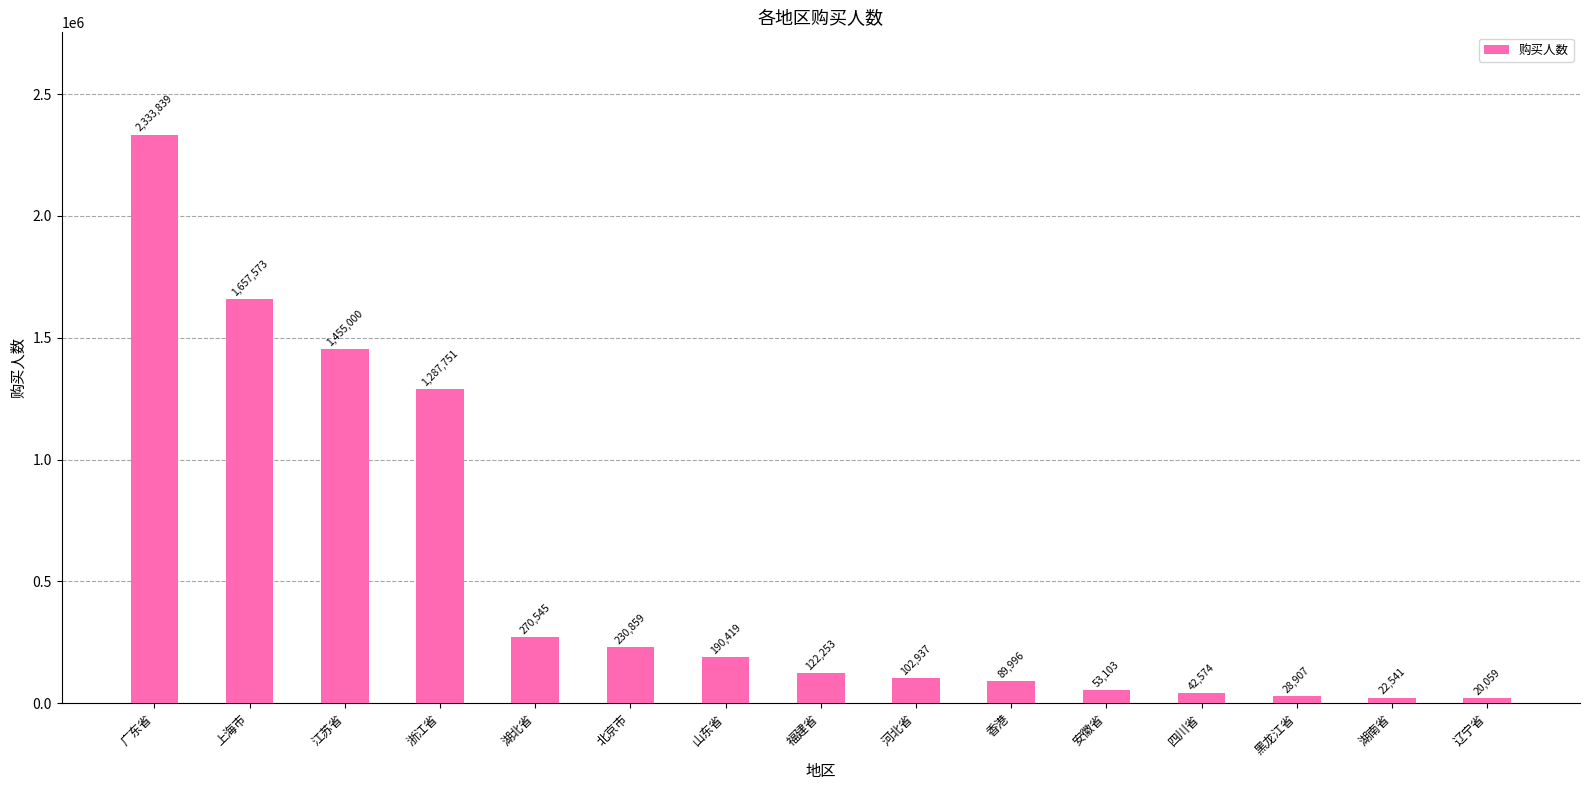

What is the difference between the values at 浙江省 and 山东省?

1097332